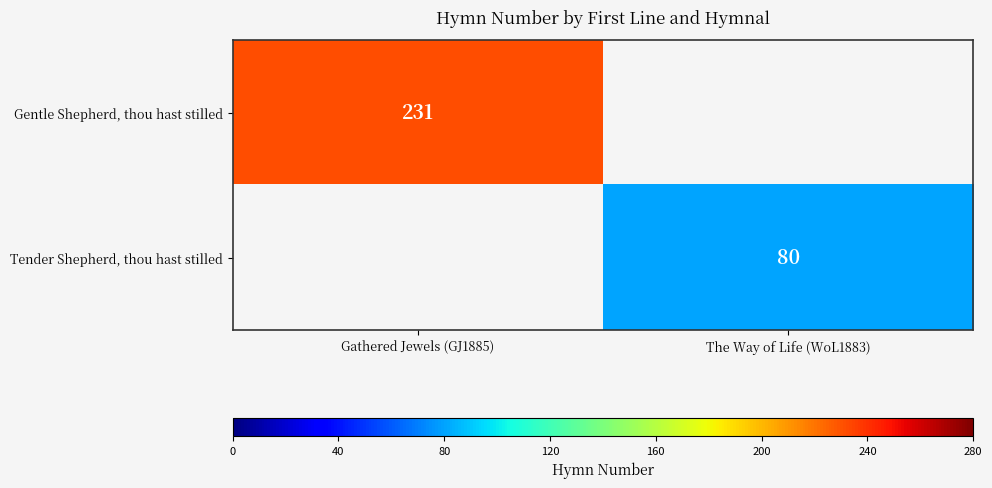

The Tender Shepherd, thou hast stilled series shows 115 at The Way of Life (WoL1883). True or false?

False